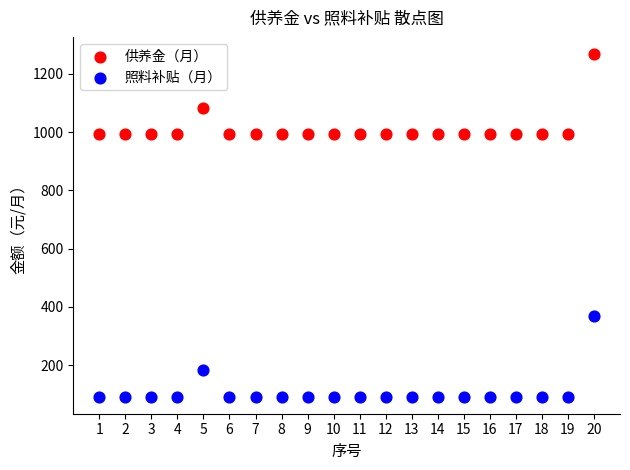

What are all the series names shown in the legend?

供养金（月）, 照料补贴（月）